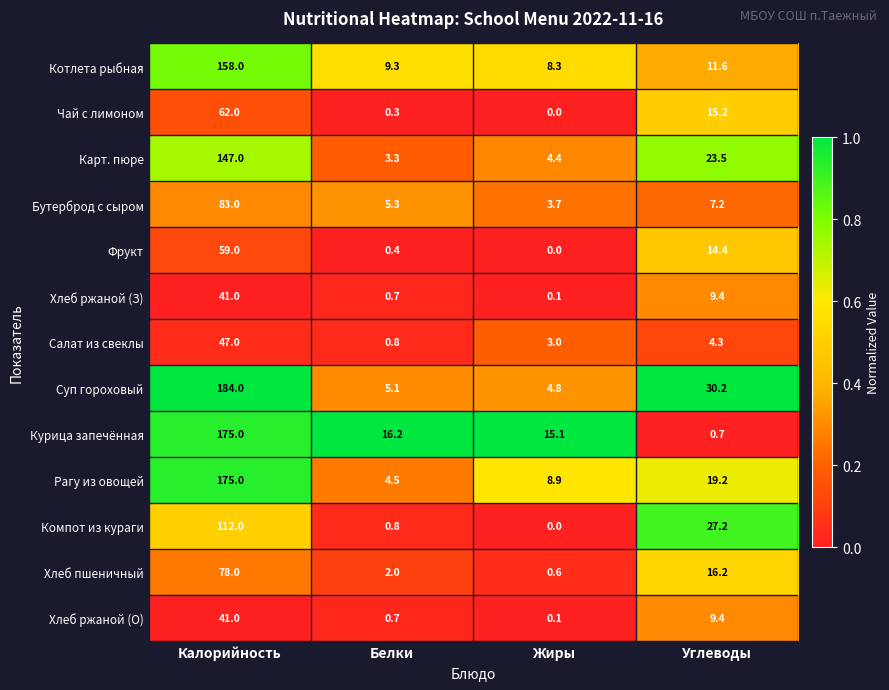

What is the total value across all series at Жиры?

49.0